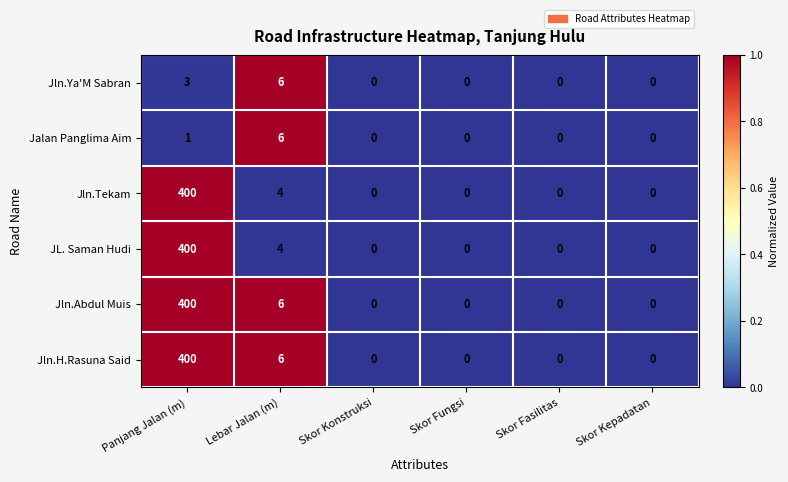

What is the difference between the second highest and minimum values in the Jln.Tekam series?

4